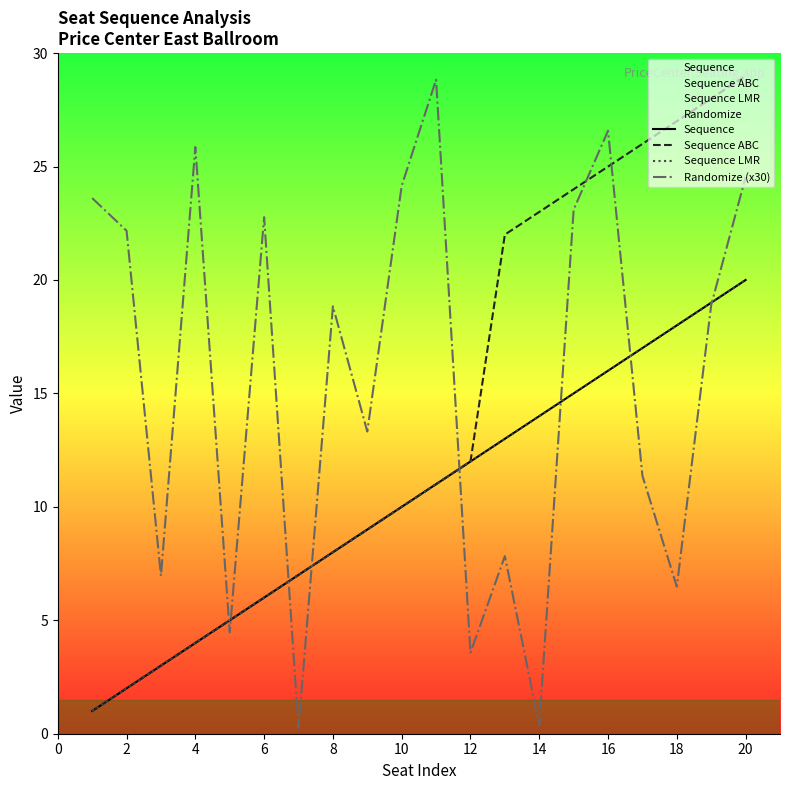

Which series has the widest spread of values?

Randomize (x30)